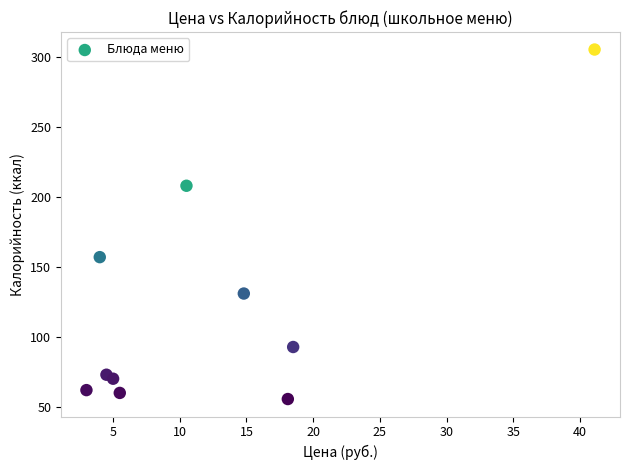

What is the range of X values (max minus min)?

38.1